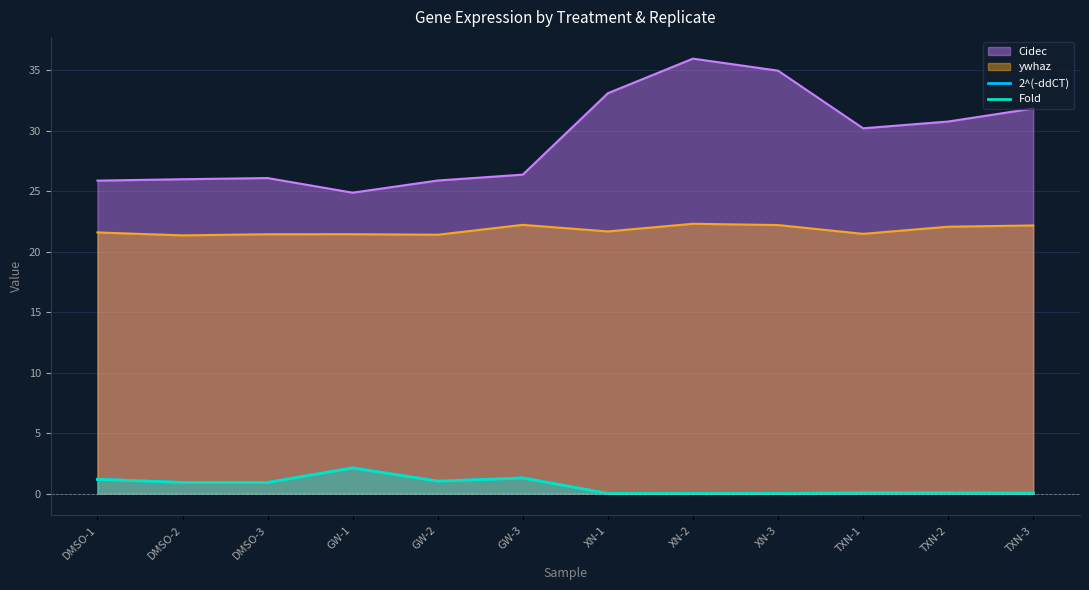

Which category has the lowest value across all series?

XN-2